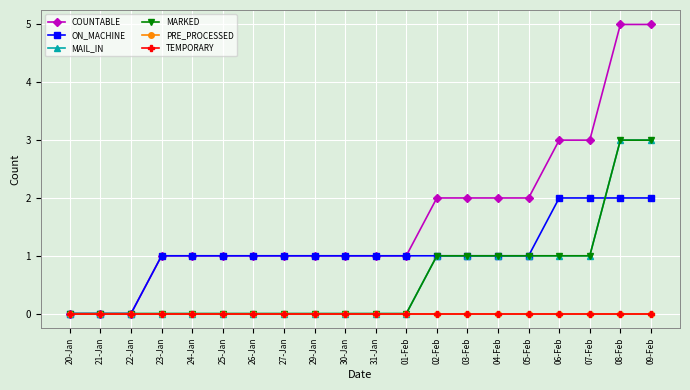

Is this an area chart (filled region under the line)?

No